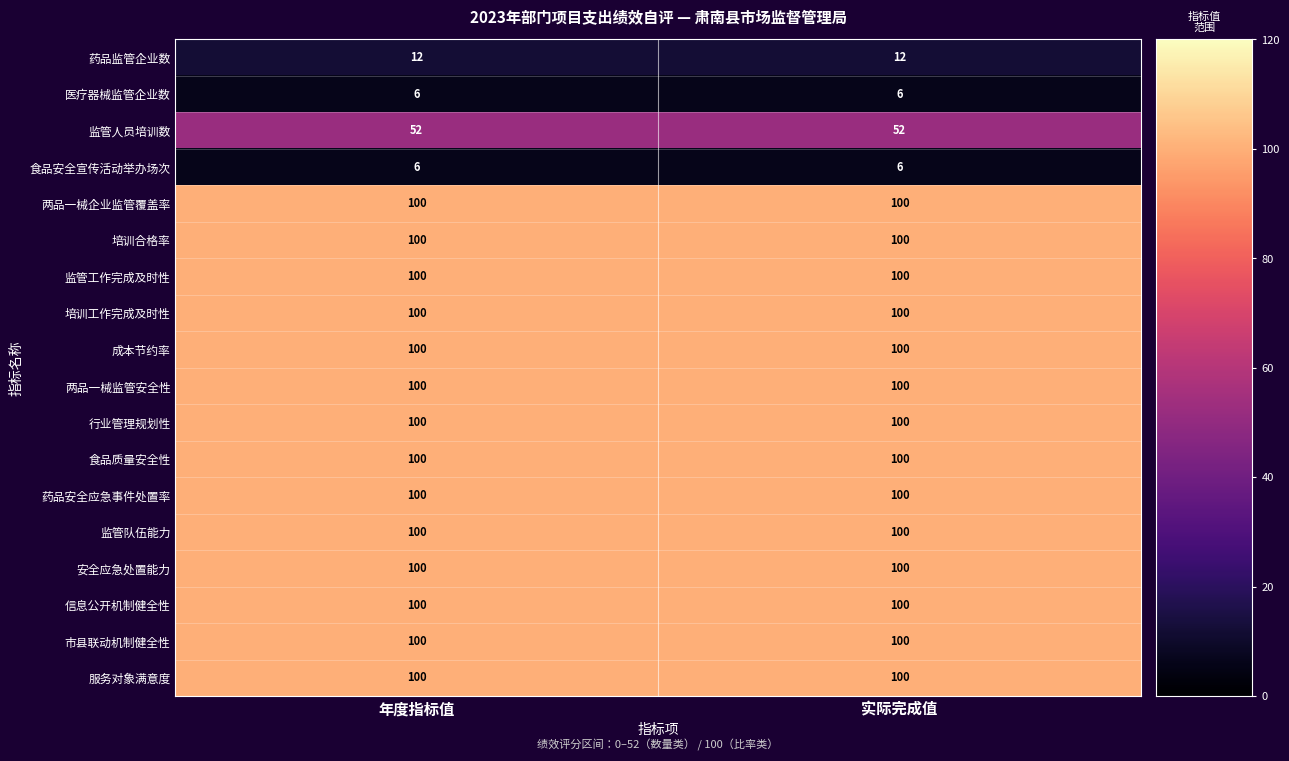

What is the sum of all 服务对象满意度 values?

200